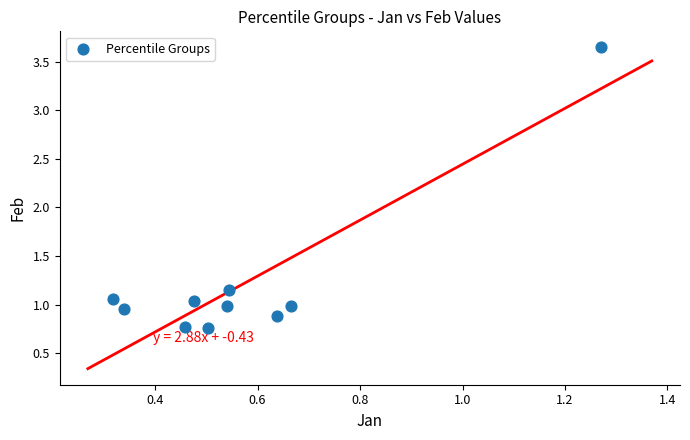

What is the average Y value?

1.2